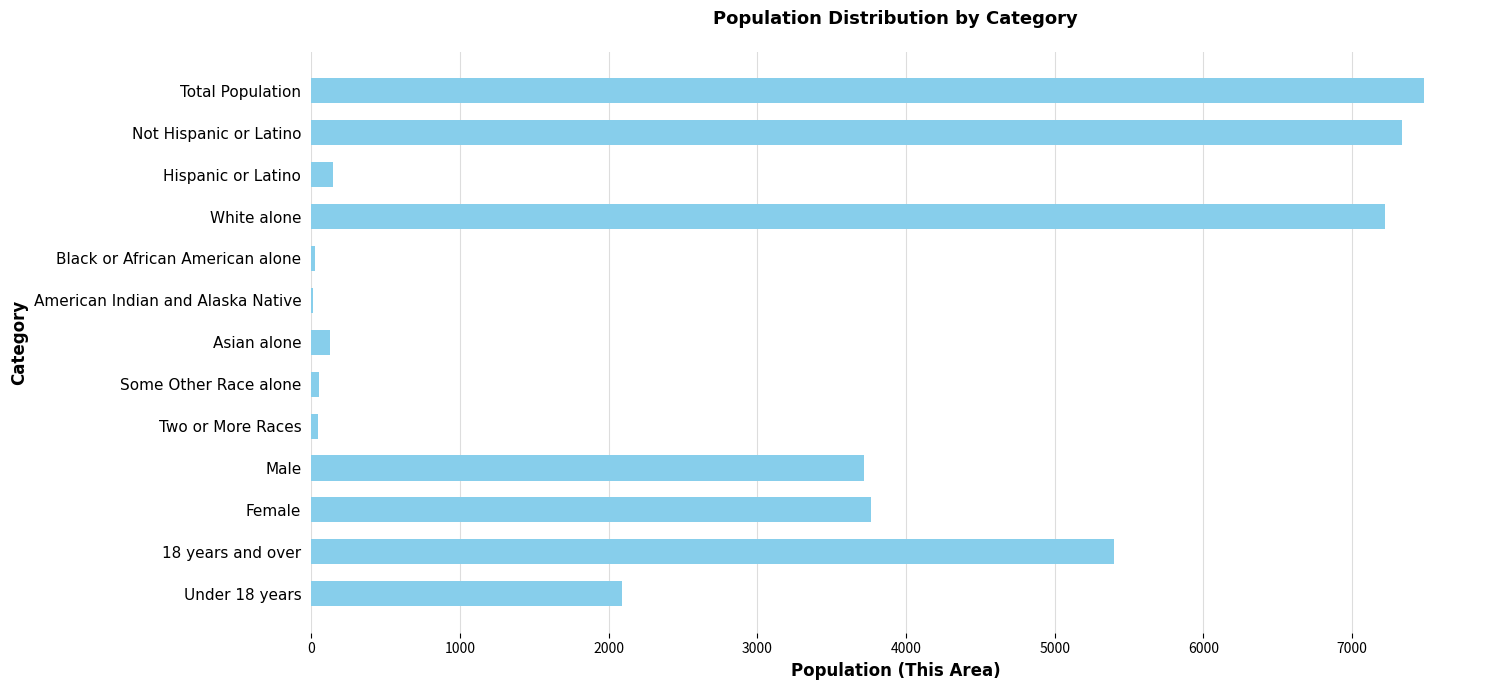

Is it true that the value at White alone is 7222?

True